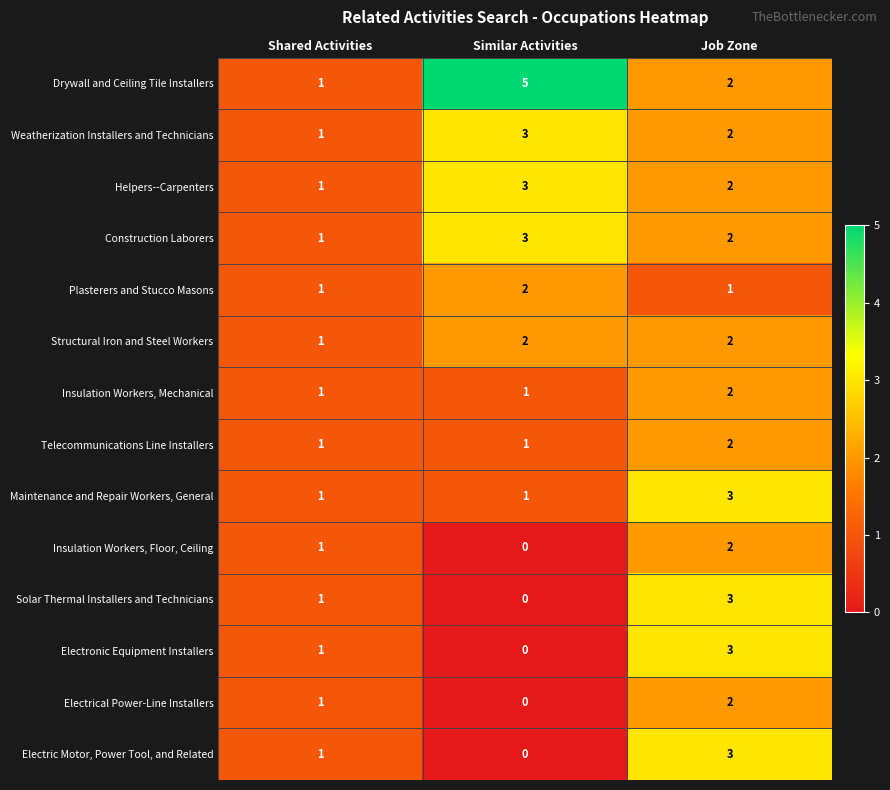

How many distinct data groups are displayed?

14